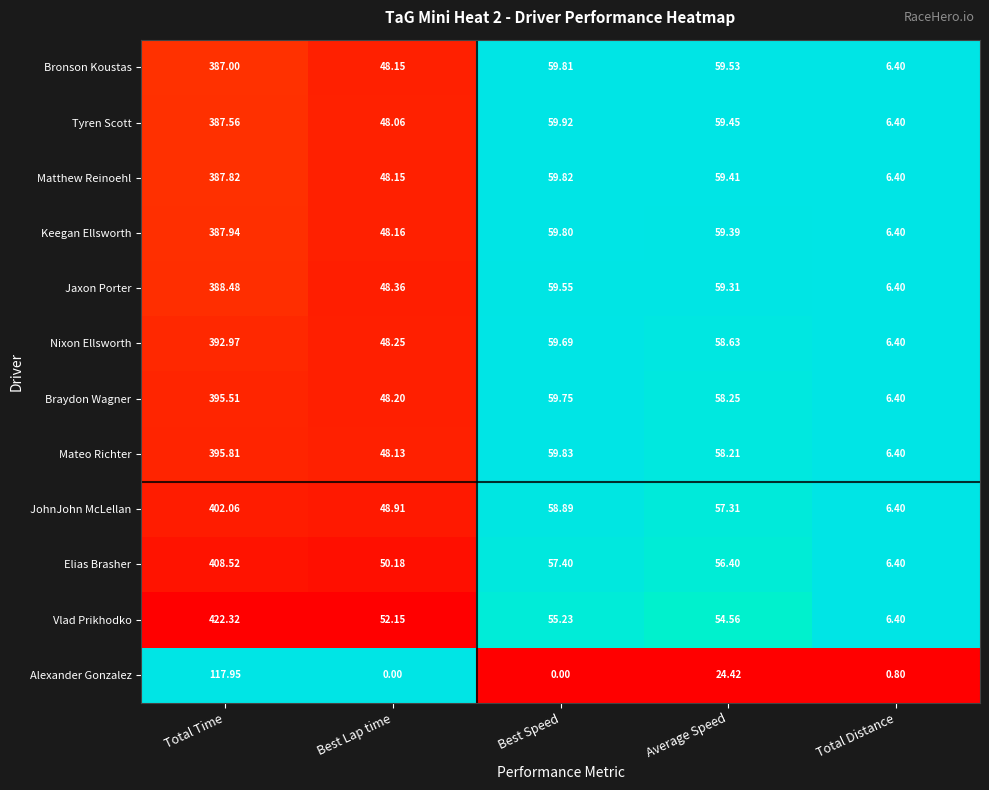

At which category does the chart reach its peak across all series?

Total Time